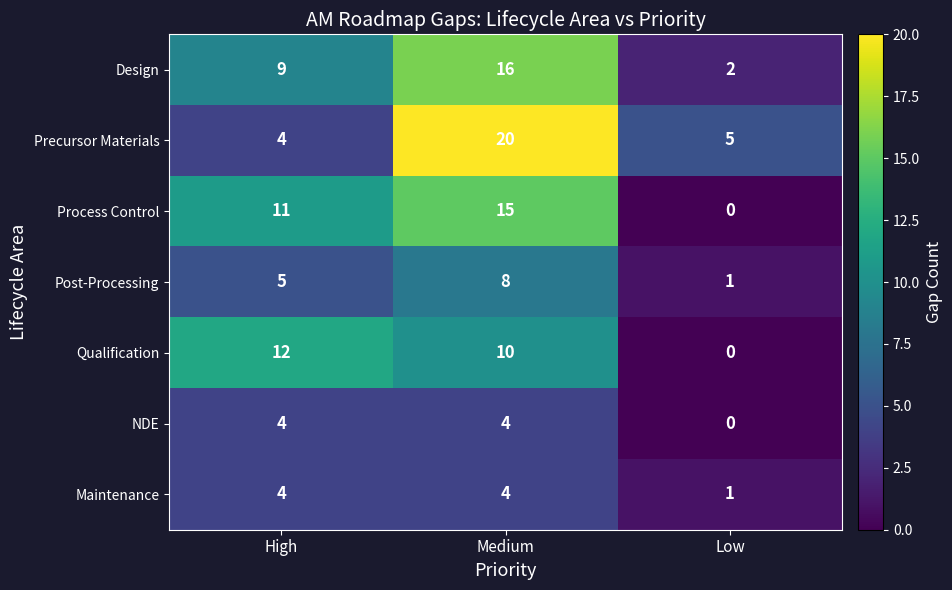

The value of Precursor Materials at Low is 8. True or false?

False